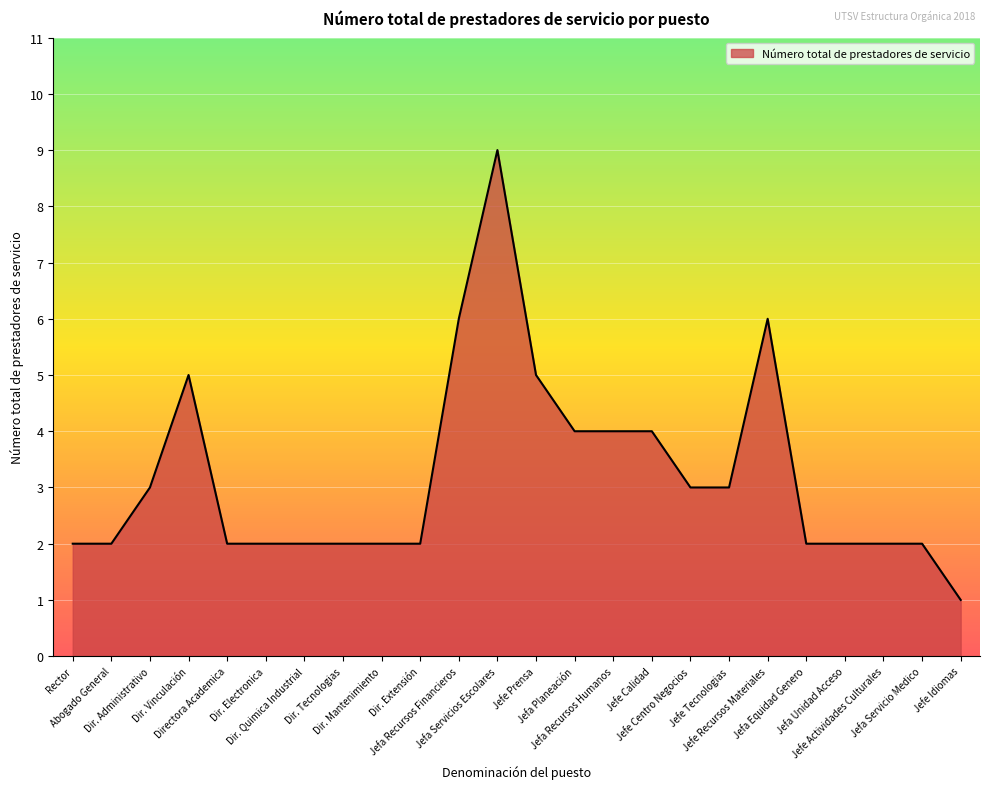

What is the greatest value displayed?

9